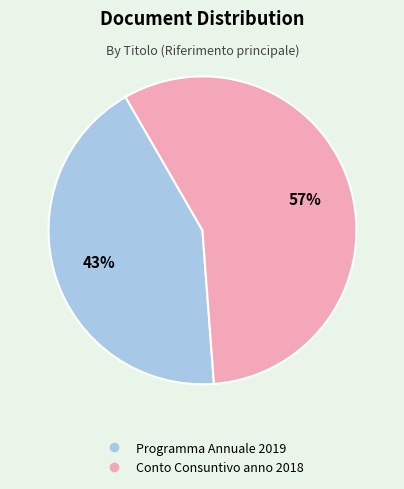

Which category has the biggest portion of the pie?

Conto Consuntivo anno 2018